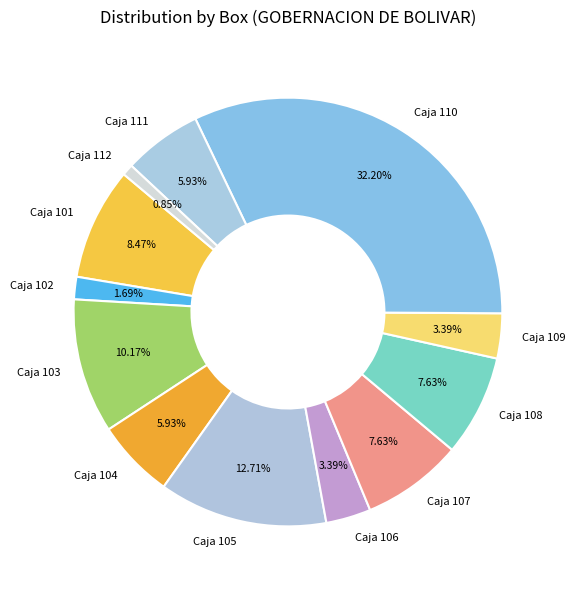

How many segments does this pie chart have?

12